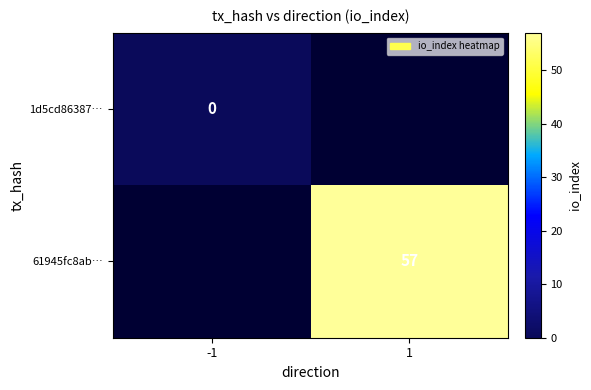

The 61945fc8ab… series shows 57 at 1. True or false?

True